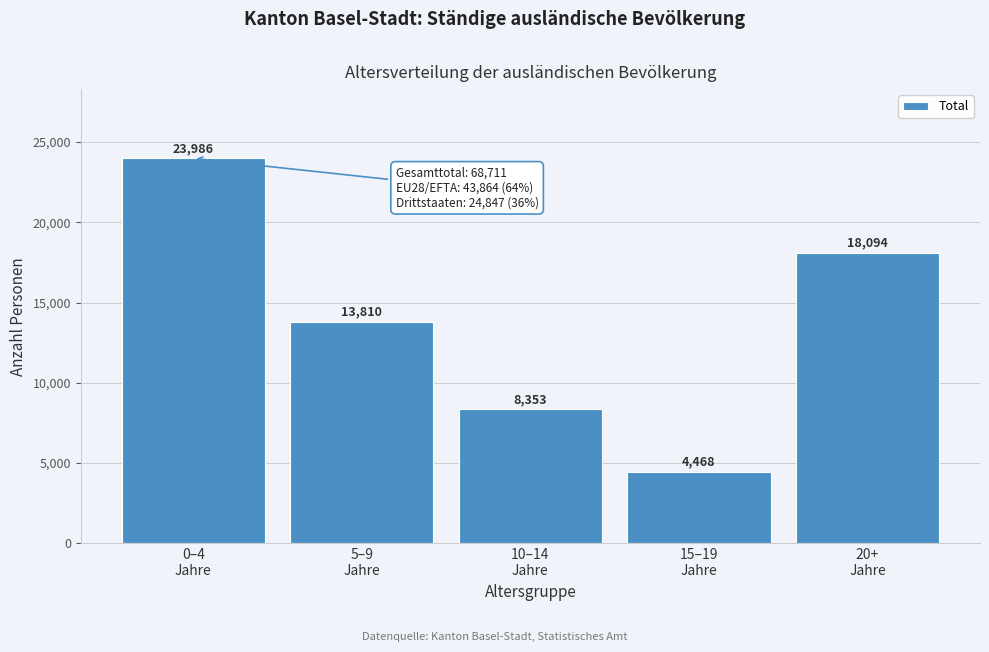

Reading right to left, transcribe all the data shown in this chart.

18094	4468	8353	13810	23986